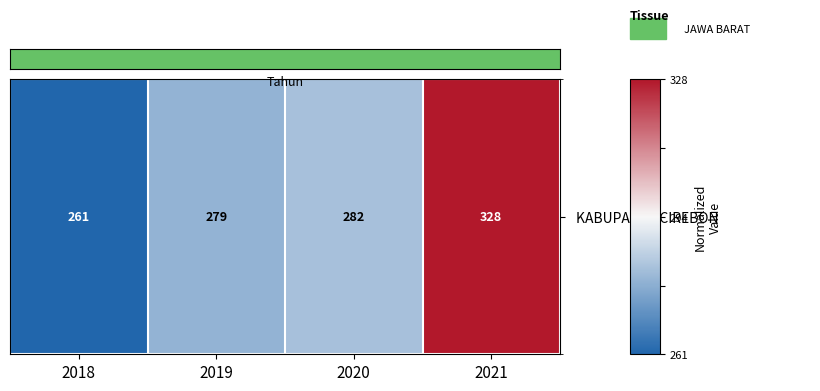

Which has a higher value, 2018 or 2020?

2020